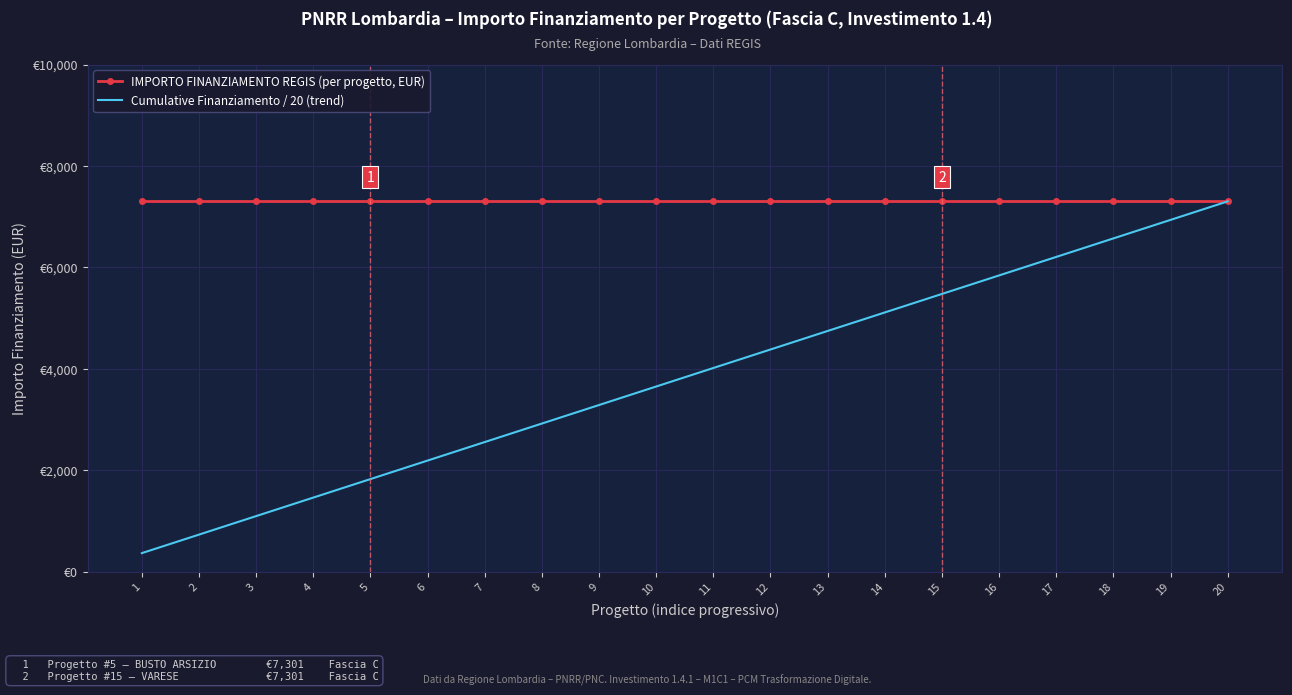

At 6, list the series in order from smallest to largest.

Cumulative Finanziamento / 20 (trend), IMPORTO FINANZIAMENTO REGIS (per progetto, EUR)